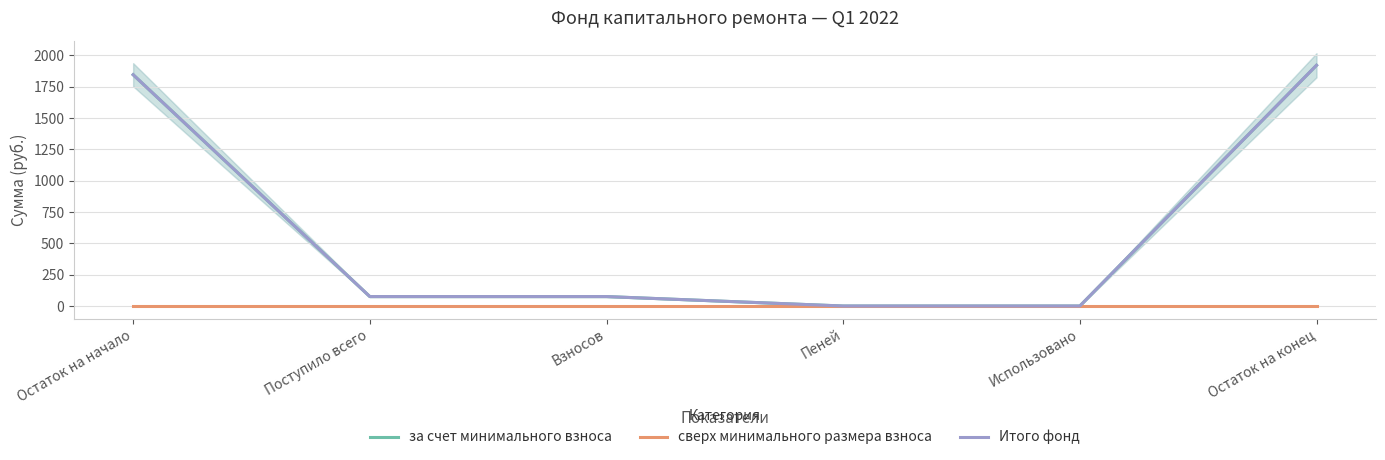

Where is за счет минимального взноса nearest to the value 960?

Поступило всего